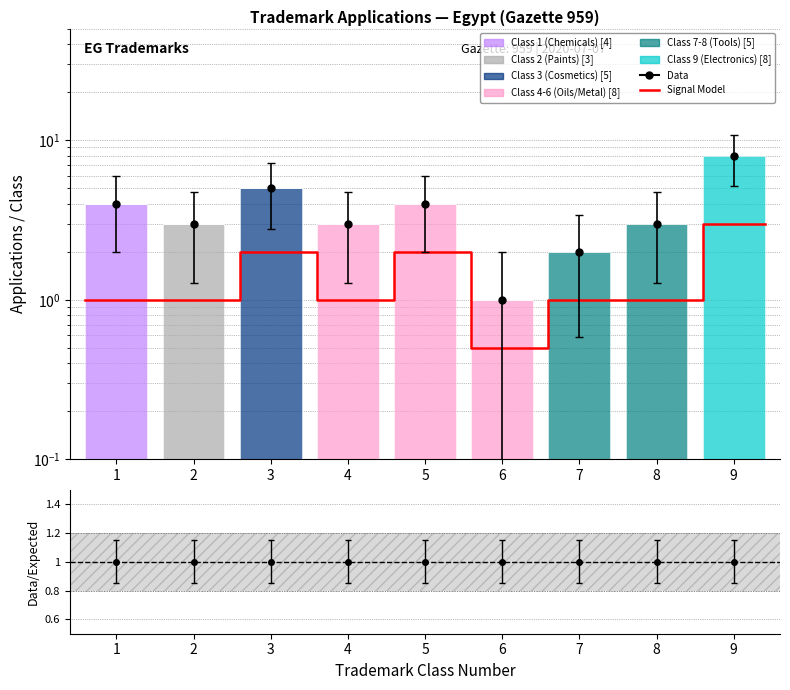

How many values in the Class 4-6 (Oils/Metal) series exceed 0?

3